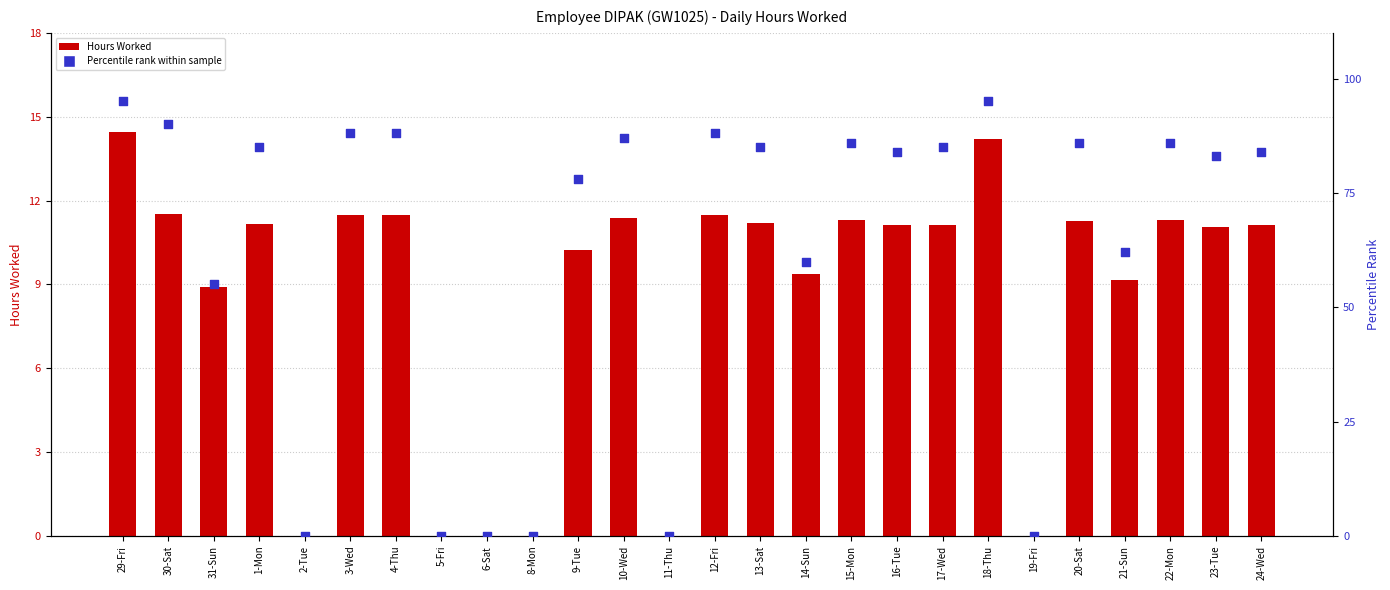

Is the value of Hours Worked at 17-Wed greater than the value of Percentile rank within sample at 10-Wed?

No